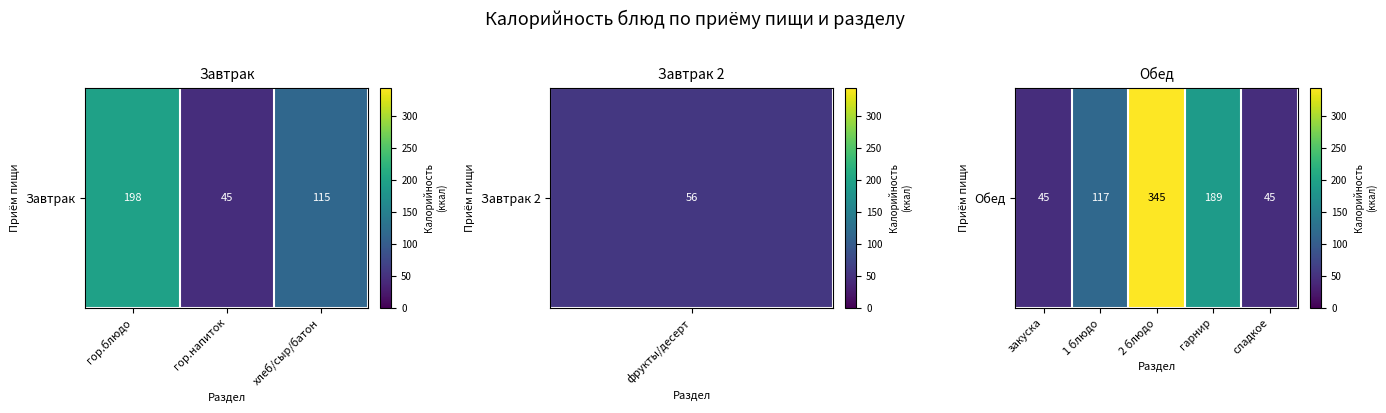

Between 1 блюдо and 2 блюдо, which is larger?

2 блюдо